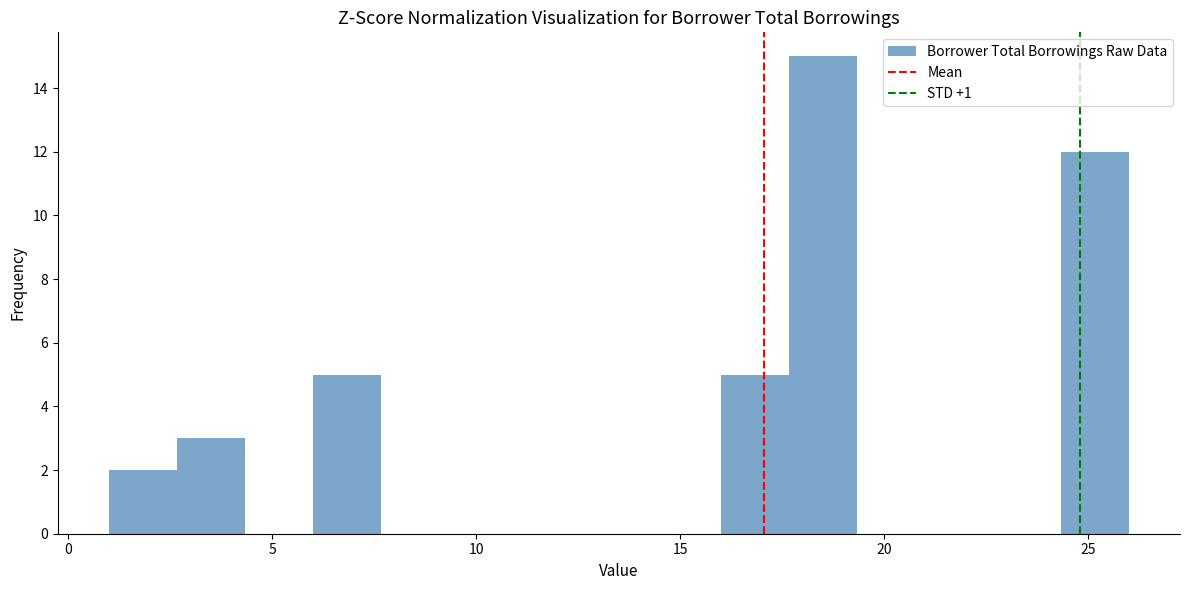

Read against the x-axis, roughly where is the centre of the tallest bar?

18.5